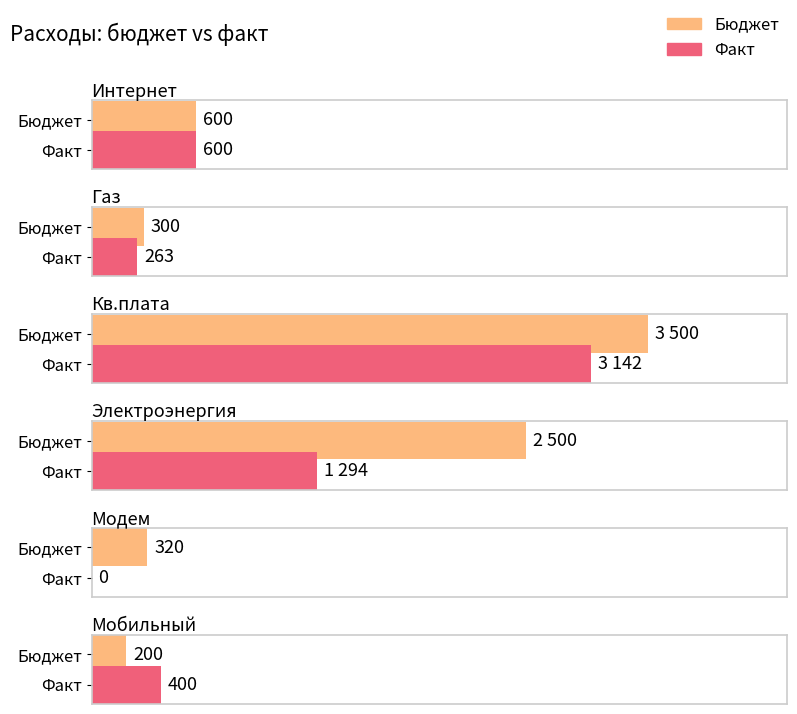

Rank the series by their maximum value, from lowest to highest.

Факт, Бюджет